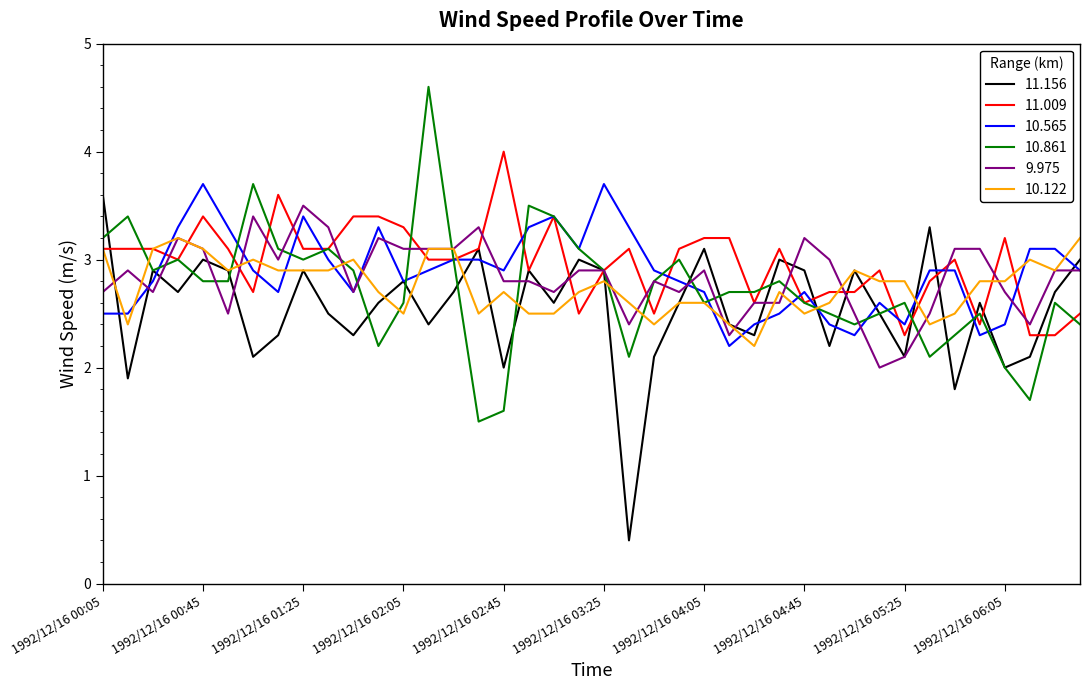

What is the smallest value displayed?

0.4